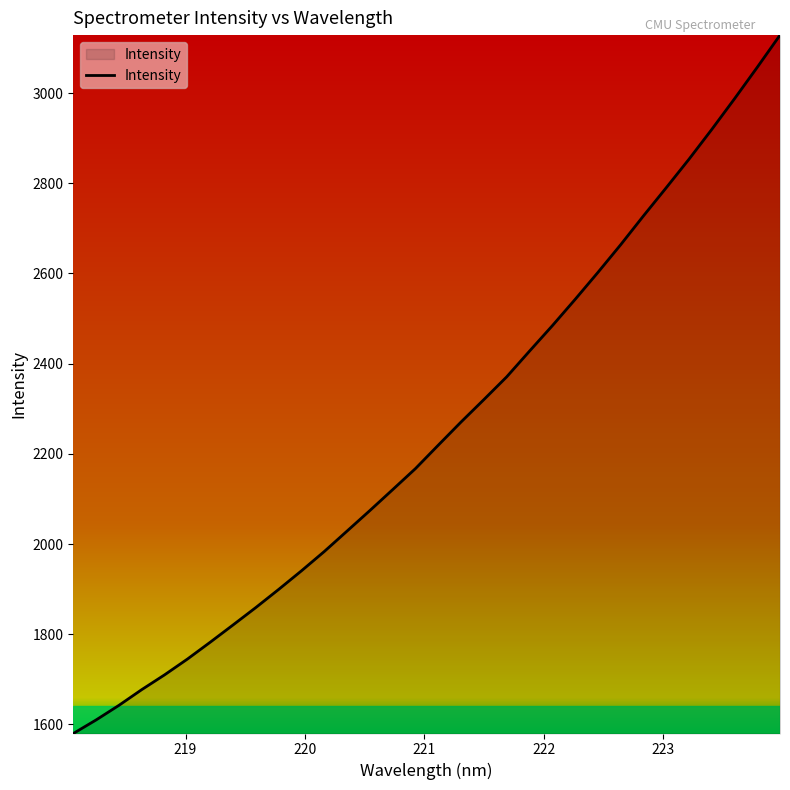

What is the smallest value displayed?

1579.8